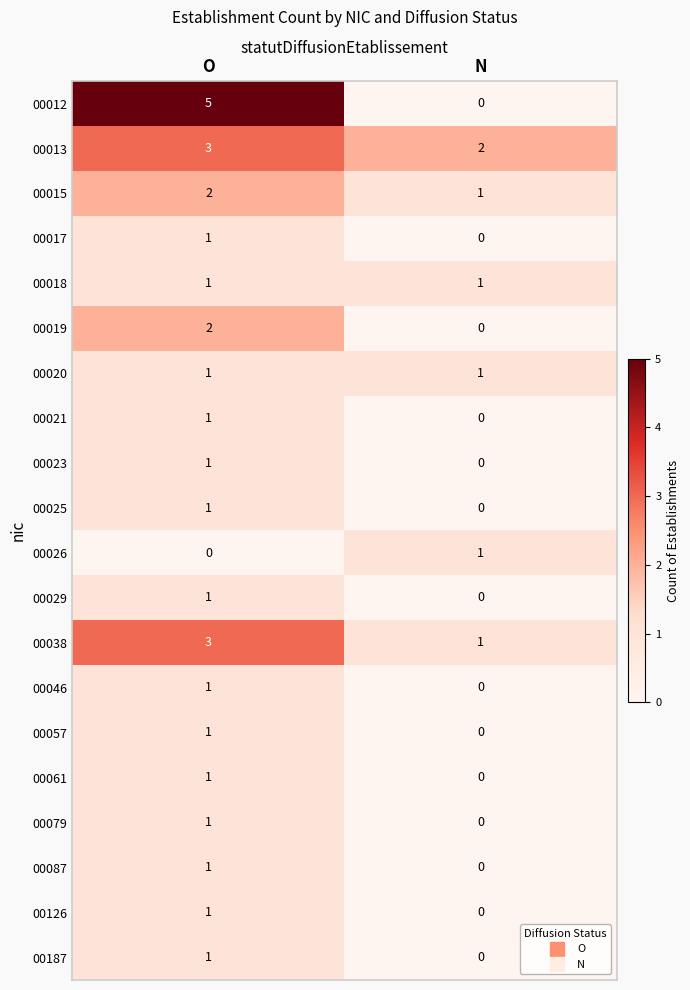

What is the difference between the highest and lowest values at N?

2